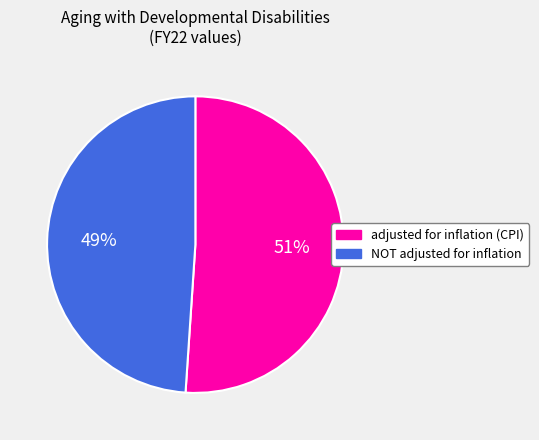

Rank the categories by value from highest to lowest.

adjusted for inflation (CPI), NOT adjusted for inflation